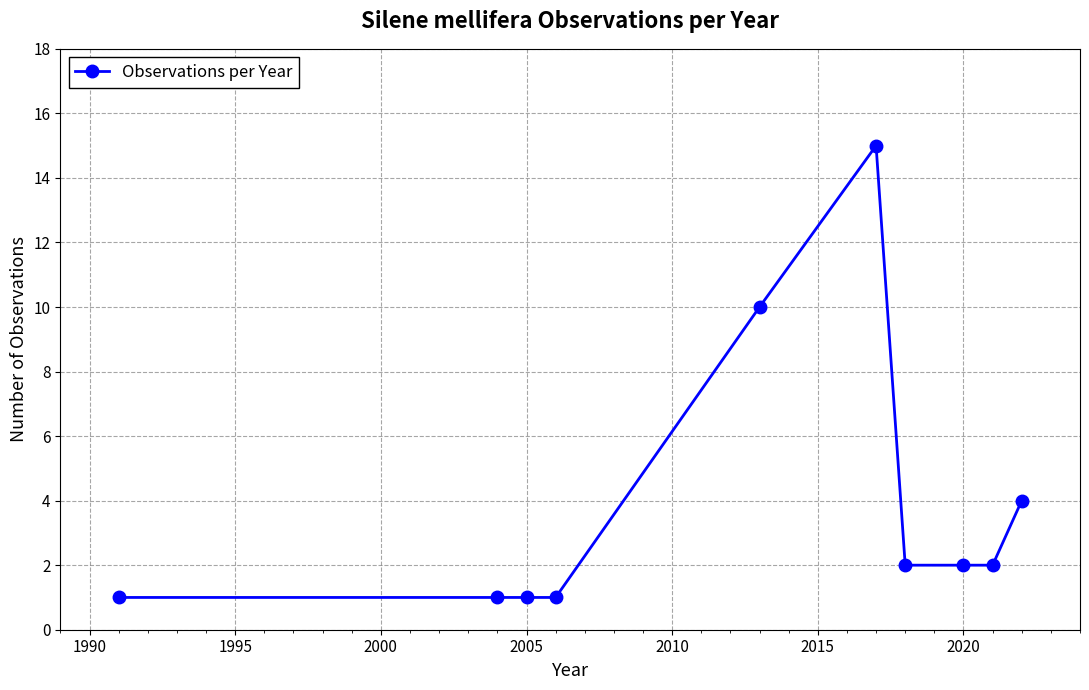

What is the difference between the maximum and minimum values?

14